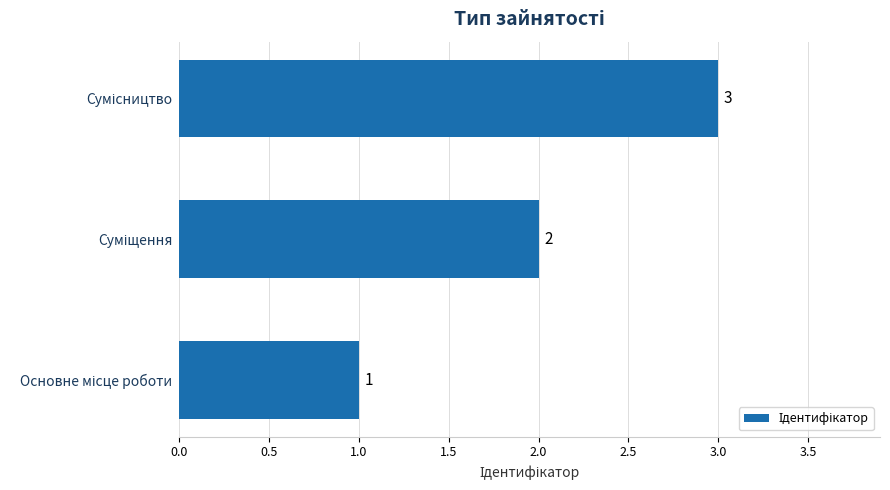

How many values are between 1 and 3?

3